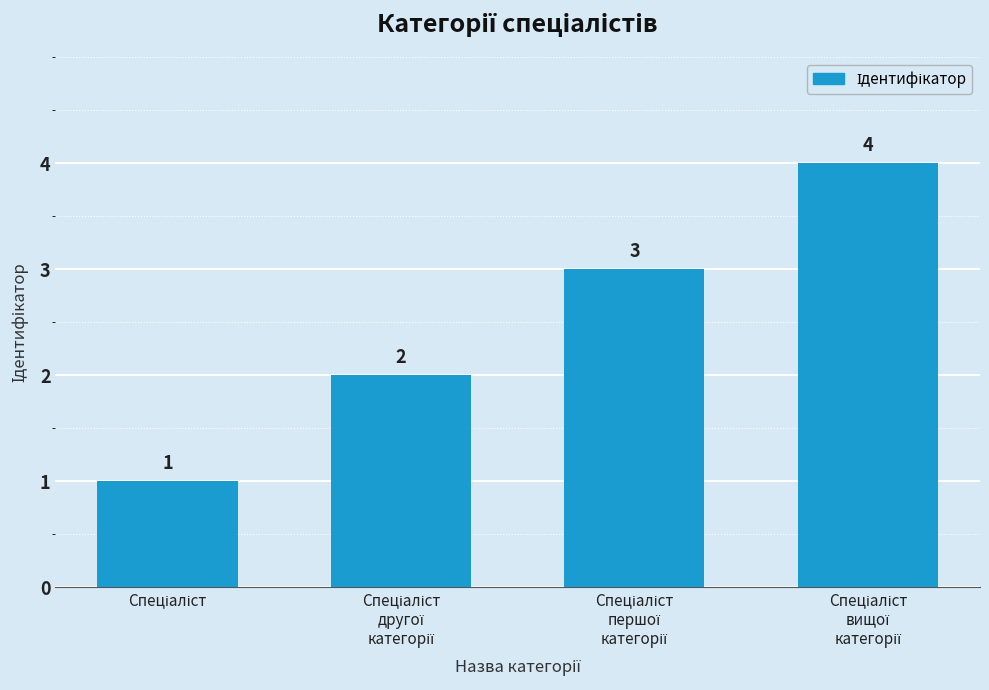

How many values are between 2 and 4?

3